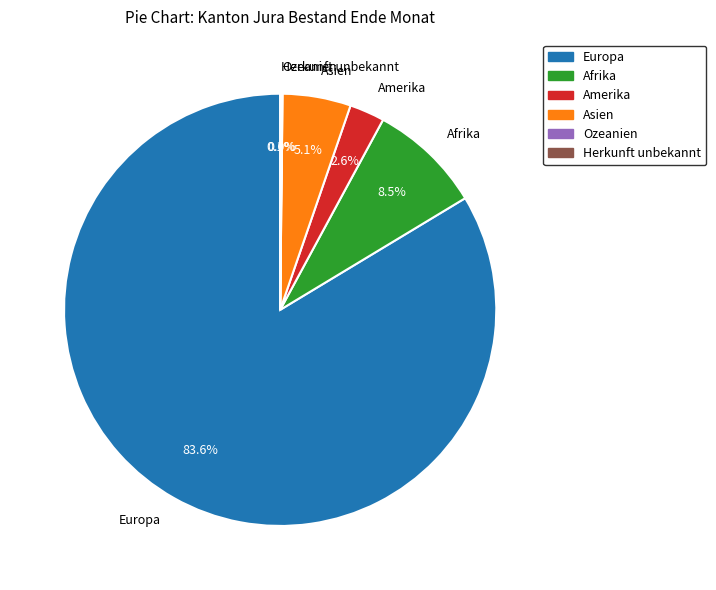

To the nearest percent, what is the average slice percentage?

17%